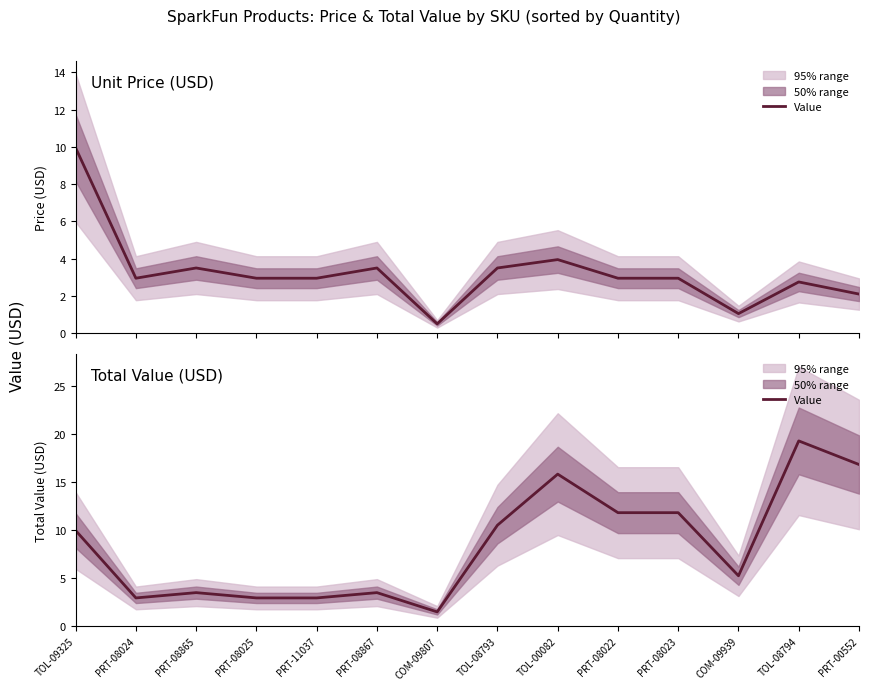

What is the sum of the values at PRT-11037 and PRT-08024?

5.9